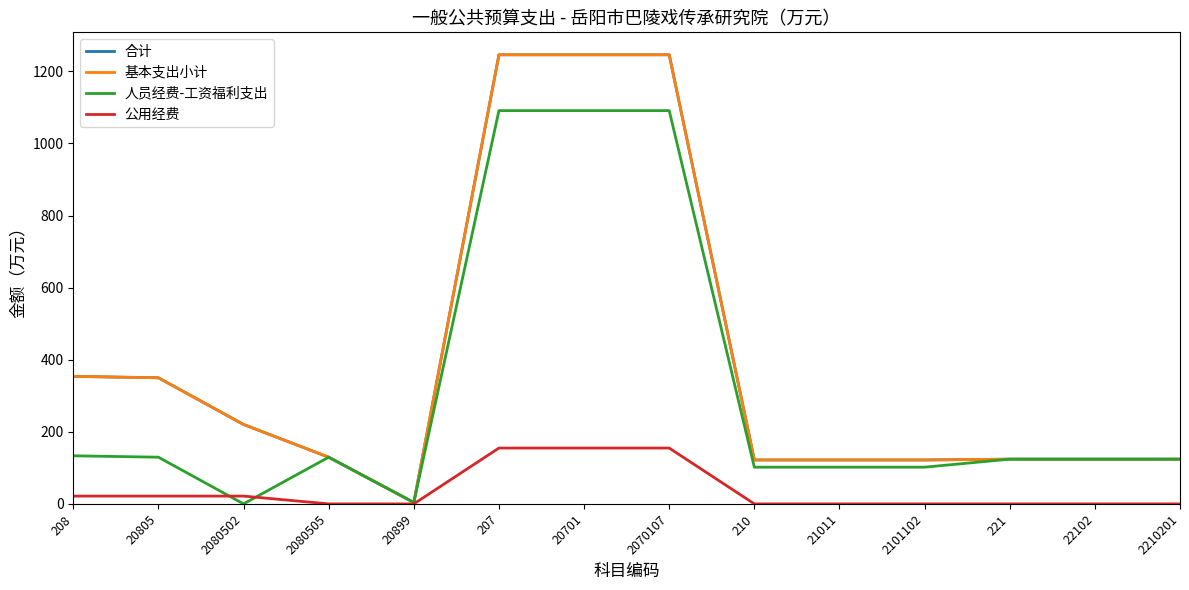

Does the chart display data point markers on the line(s)?

No